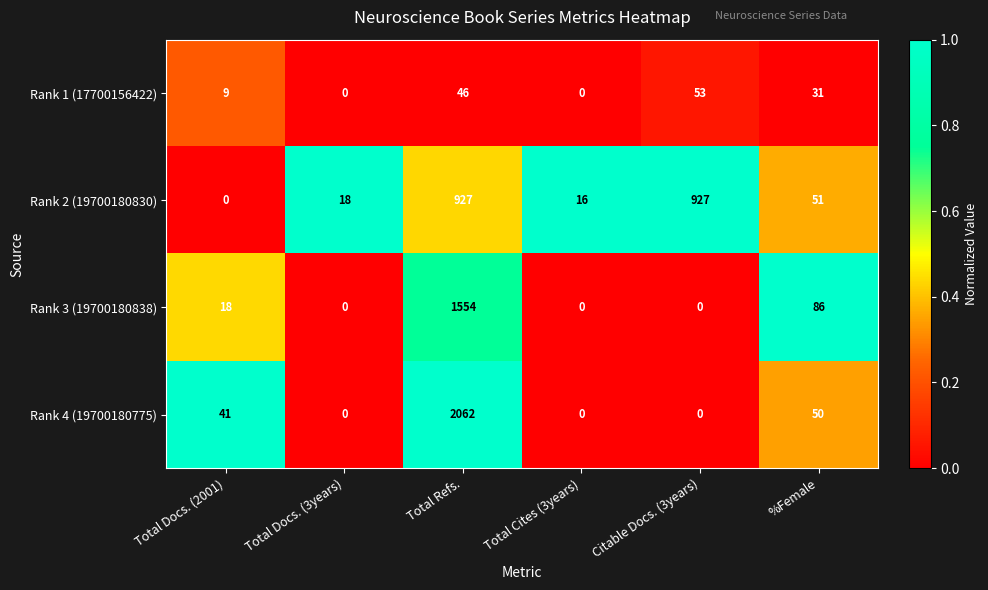

Which category has the highest value across all series?

Total Refs.